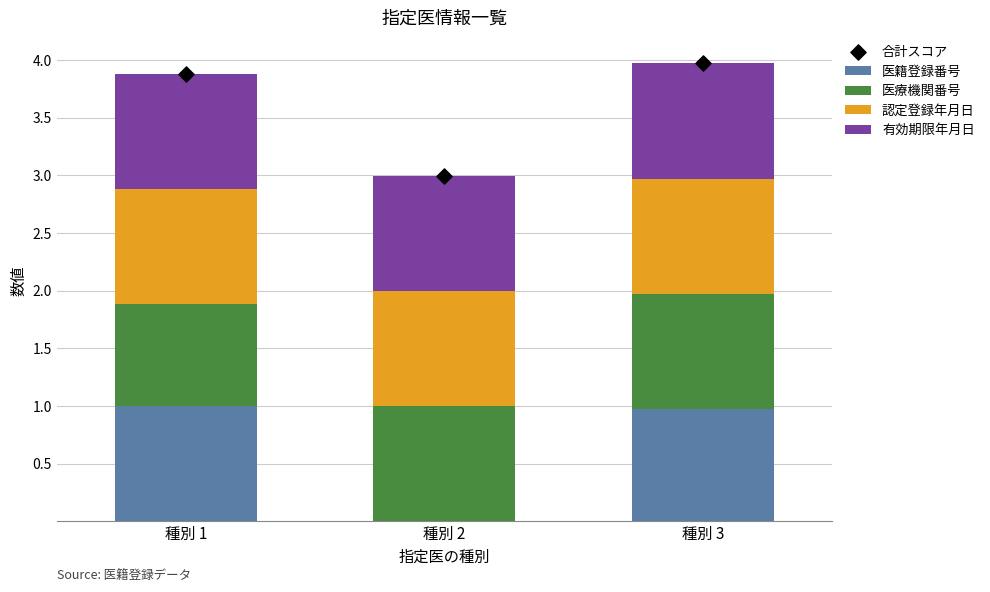

Is the value of 医籍登録番号 at 種別 2 greater than the value of 医療機関番号 at 種別 3?

No